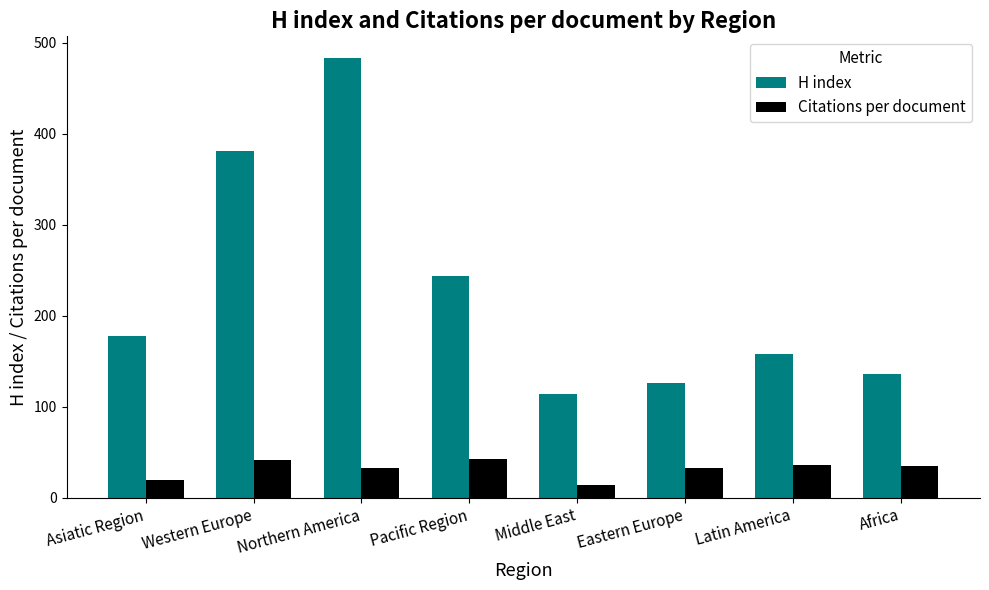

What is the sum of the H index values at Northern America and Eastern Europe?

609.0